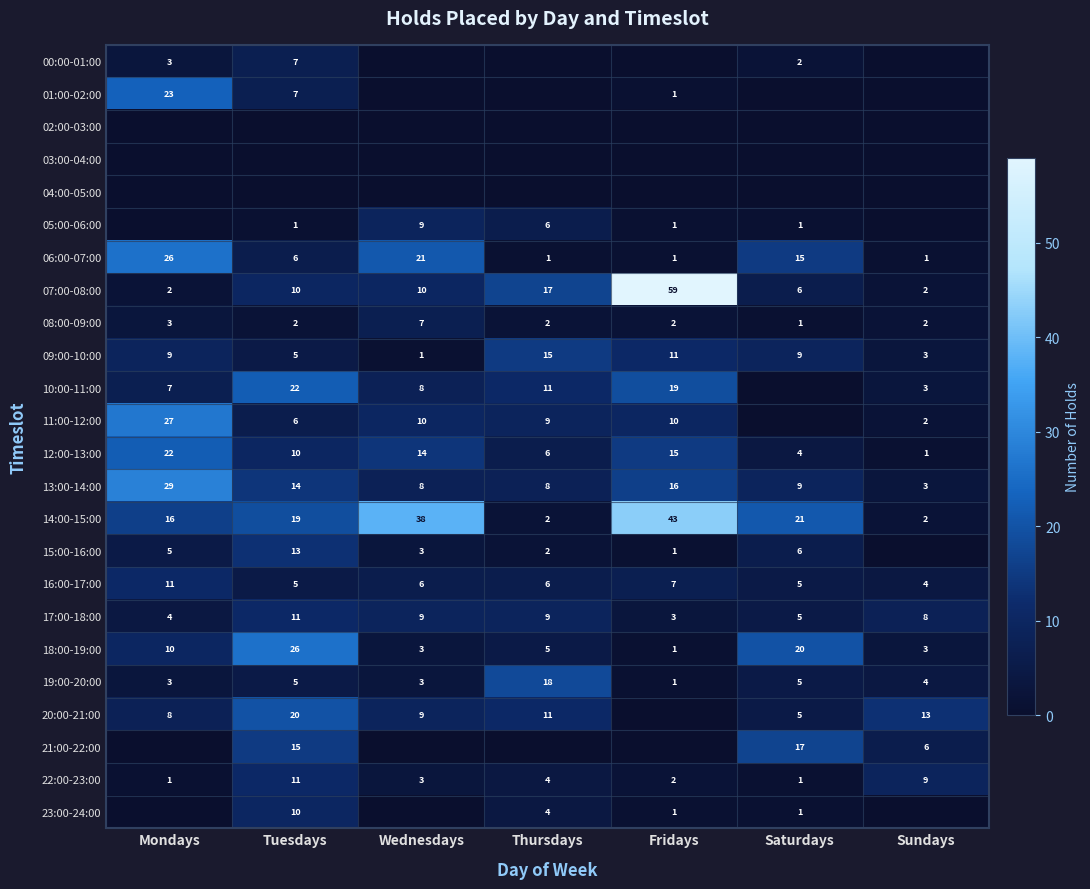

What is the spread (max minus min) of values at Mondays?

29